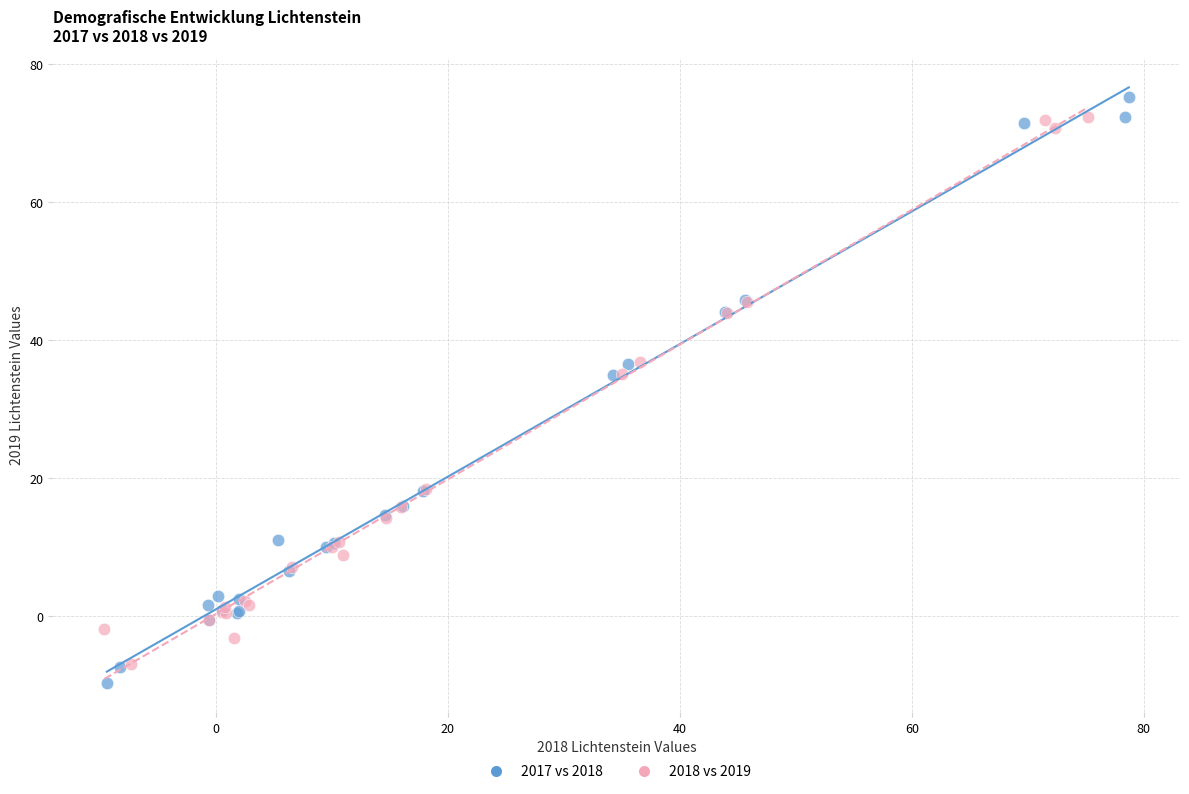

Which series has the largest Y range (max minus min)?

2017 vs 2018